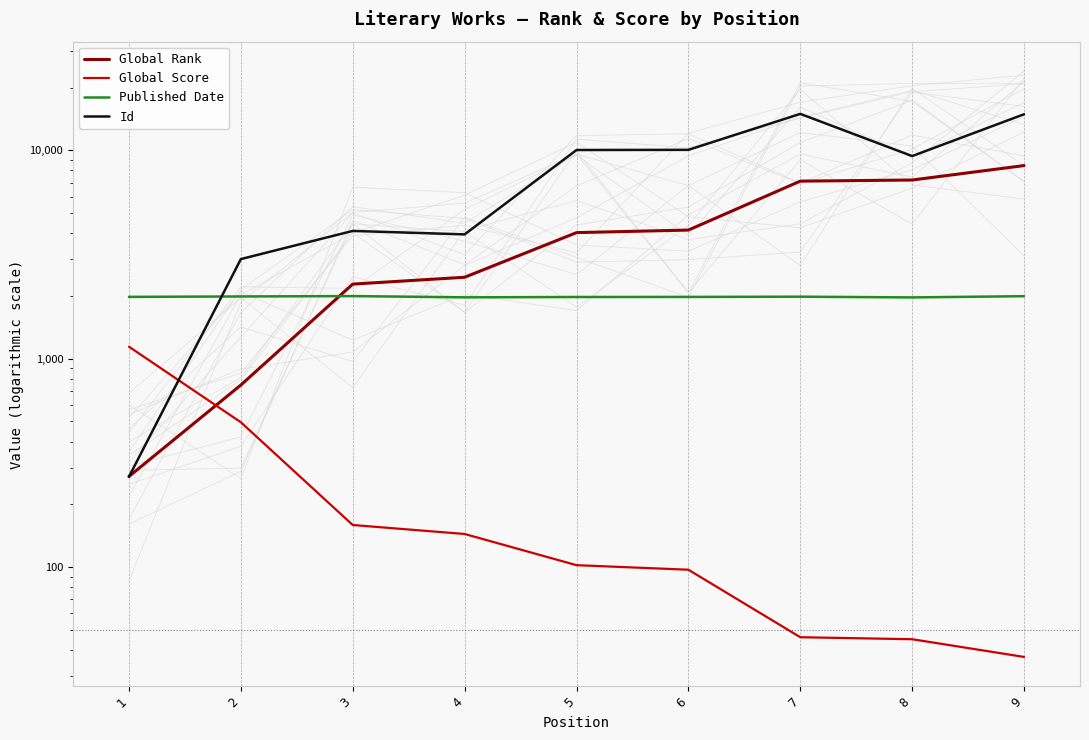

True or false: Global Rank has a value of 4141 at 6.

True